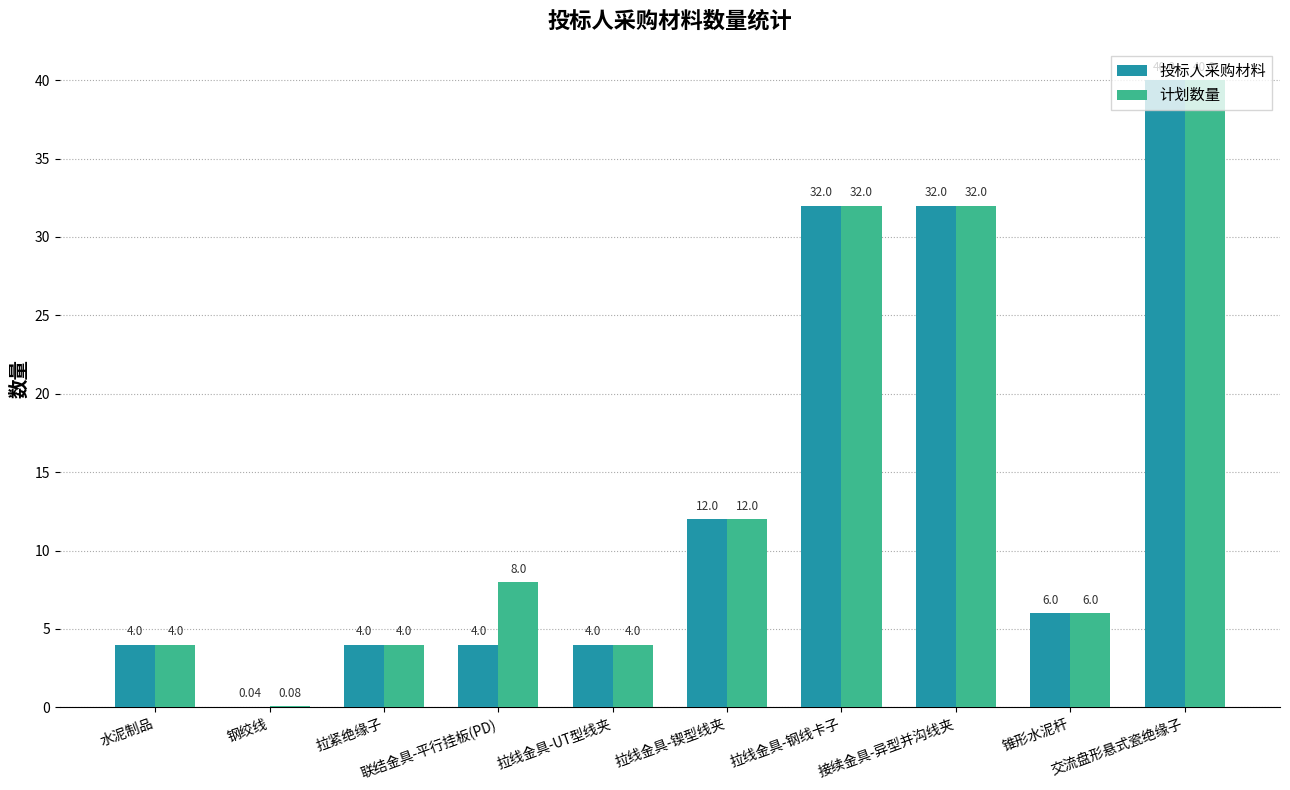

Where is 投标人采购材料 nearest to the value 20?

拉线金具-锲型线夹